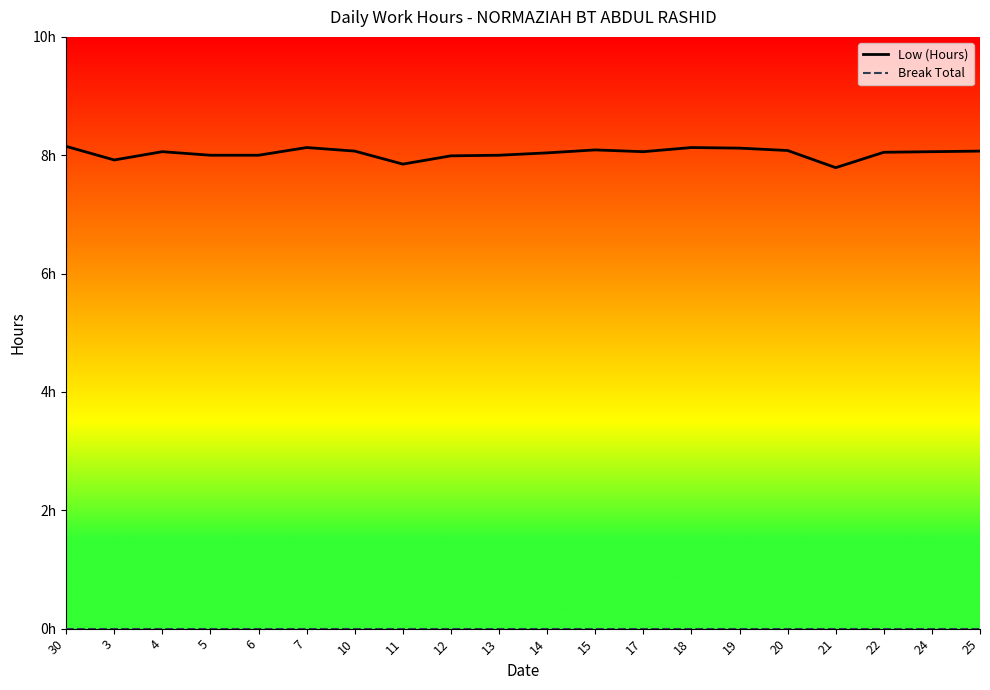

Which series has the largest total across all categories?

Low (Hours)